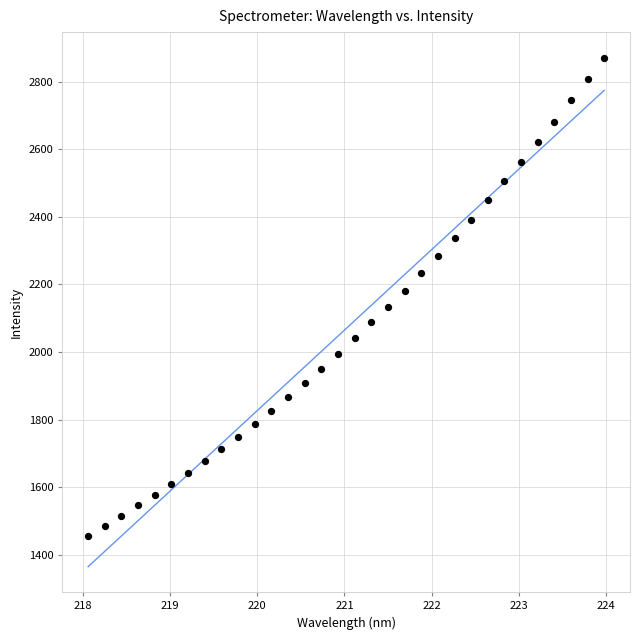

What is the range of Y values (max minus min)?

1414.5